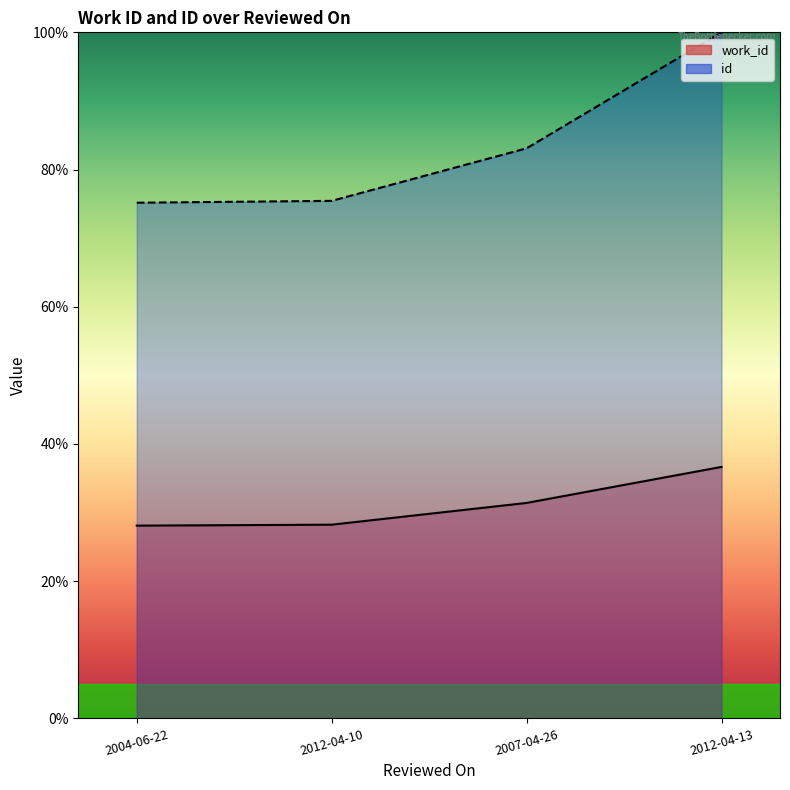

The id series shows 100.0 at 2012-04-13. True or false?

True